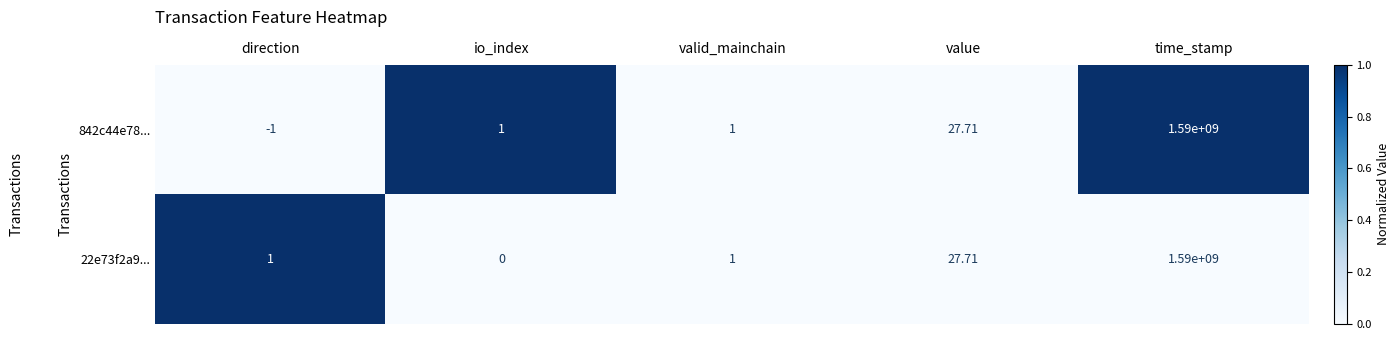

How many distinct data groups are displayed?

2